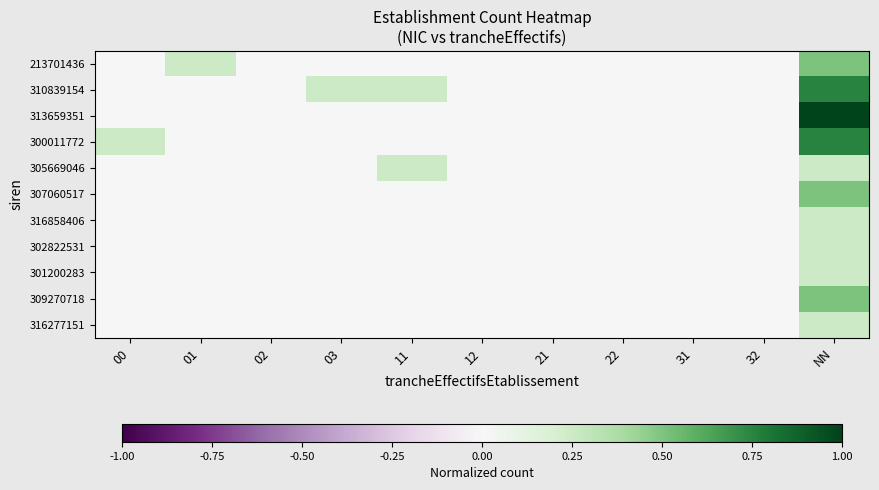

Reading left to right, what are all the values shown in this chart?

213701436: 00=0.0	01=0.2	02=0.0	03=0.0	11=0.0	12=0.0	21=0.0	22=0.0	31=0.0	32=0.0	NN=0.5
310839154: 00=0.0	01=0.0	02=0.0	03=0.2	11=0.2	12=0.0	21=0.0	22=0.0	31=0.0	32=0.0	NN=0.8
313659351: 00=0.0	01=0.0	02=0.0	03=0.0	11=0.0	12=0.0	21=0.0	22=0.0	31=0.0	32=0.0	NN=1.0
300011772: 00=0.2	01=0.0	02=0.0	03=0.0	11=0.0	12=0.0	21=0.0	22=0.0	31=0.0	32=0.0	NN=0.8
305669046: 00=0.0	01=0.0	02=0.0	03=0.0	11=0.2	12=0.0	21=0.0	22=0.0	31=0.0	32=0.0	NN=0.2
307060517: 00=0.0	01=0.0	02=0.0	03=0.0	11=0.0	12=0.0	21=0.0	22=0.0	31=0.0	32=0.0	NN=0.5
316858406: 00=0.0	01=0.0	02=0.0	03=0.0	11=0.0	12=0.0	21=0.0	22=0.0	31=0.0	32=0.0	NN=0.2
302822531: 00=0.0	01=0.0	02=0.0	03=0.0	11=0.0	12=0.0	21=0.0	22=0.0	31=0.0	32=0.0	NN=0.2
301200283: 00=0.0	01=0.0	02=0.0	03=0.0	11=0.0	12=0.0	21=0.0	22=0.0	31=0.0	32=0.0	NN=0.2
309270718: 00=0.0	01=0.0	02=0.0	03=0.0	11=0.0	12=0.0	21=0.0	22=0.0	31=0.0	32=0.0	NN=0.5
316277151: 00=0.0	01=0.0	02=0.0	03=0.0	11=0.0	12=0.0	21=0.0	22=0.0	31=0.0	32=0.0	NN=0.2